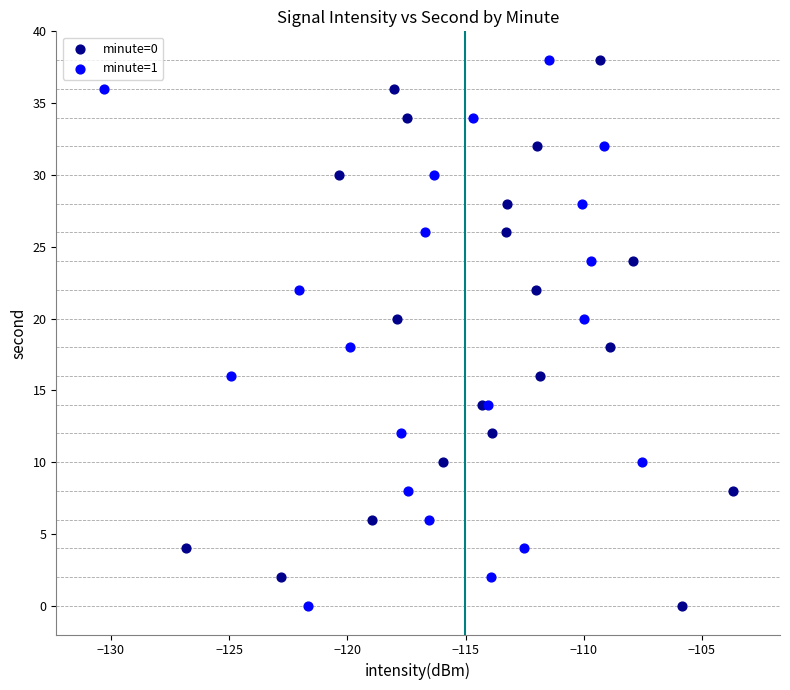

What are all the series names shown in the legend?

minute=0, minute=1